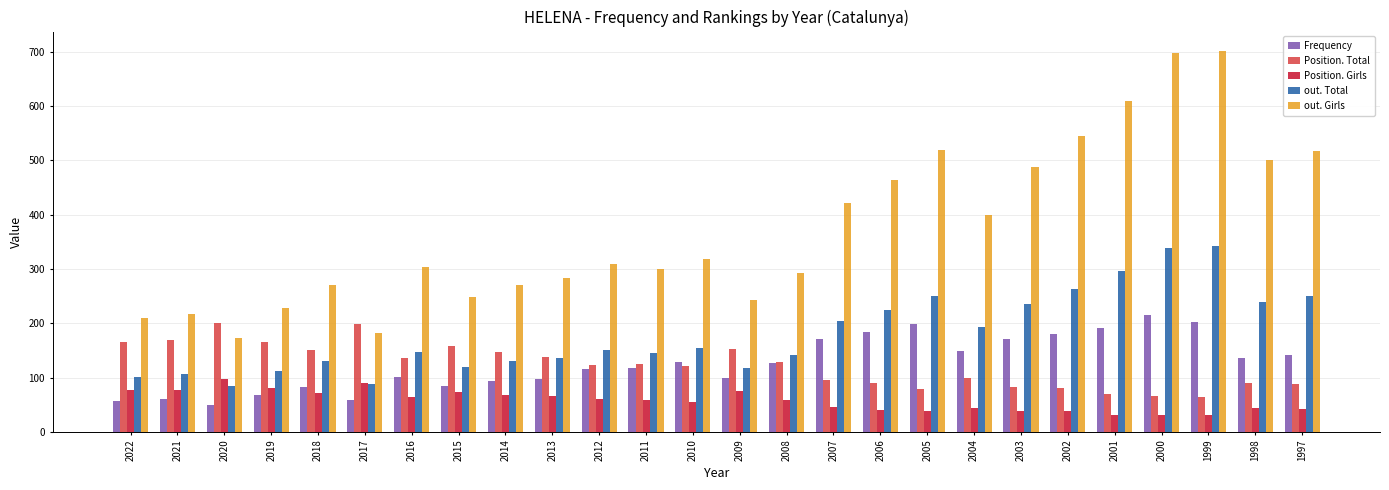

How many bars are there in each group?

5